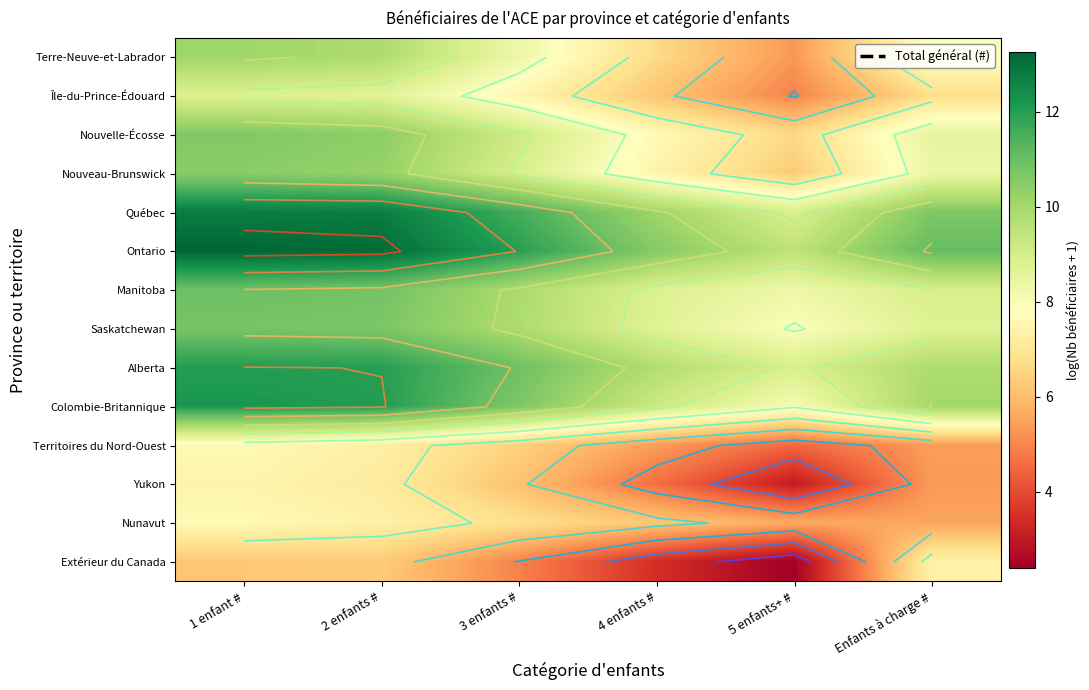

What is the maximum value for Alberta?

12.0